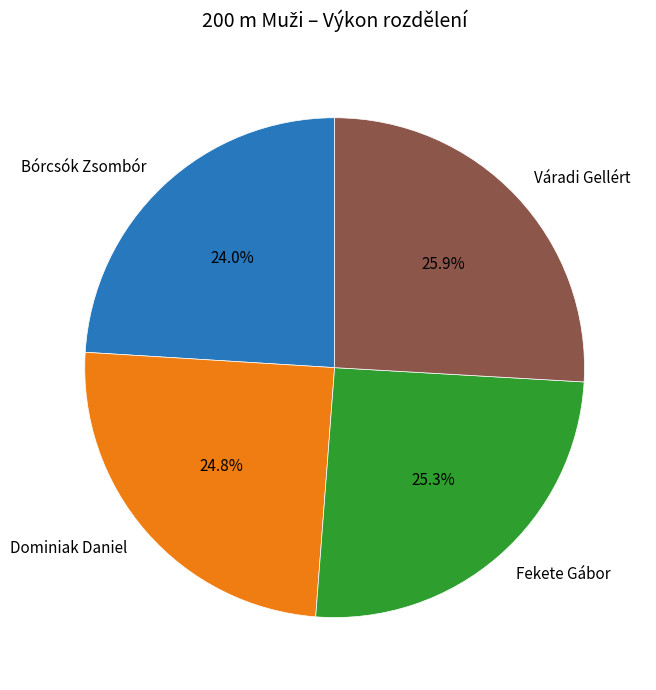

Approximately how many times larger is the value at Fekete Gábor compared to Váradi Gellért?

1.0